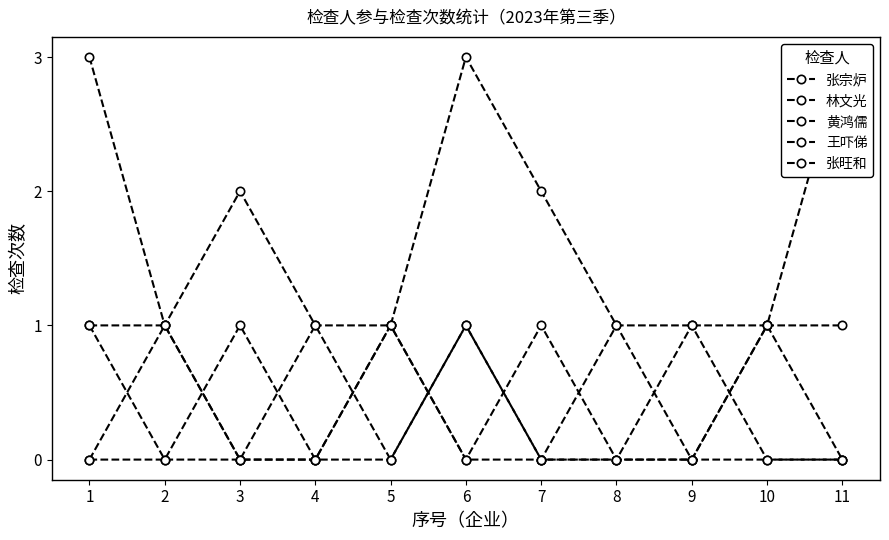

What is the value of the 张宗炉 point at the 8th from the left?

1